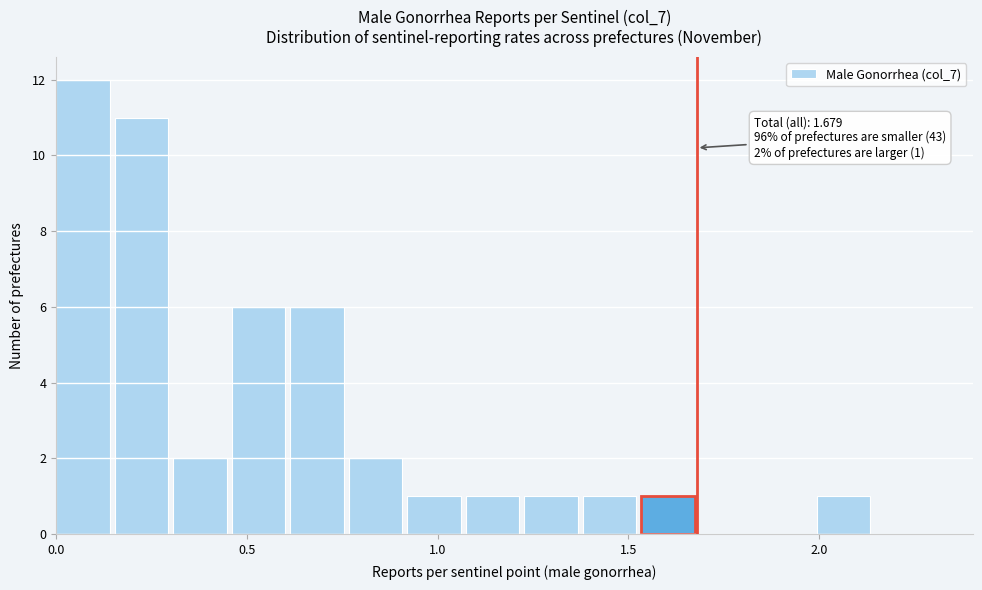

Around what value on the x-axis is the tallest bar? Give the approximate position of its centre, as read against the axis.

0.05